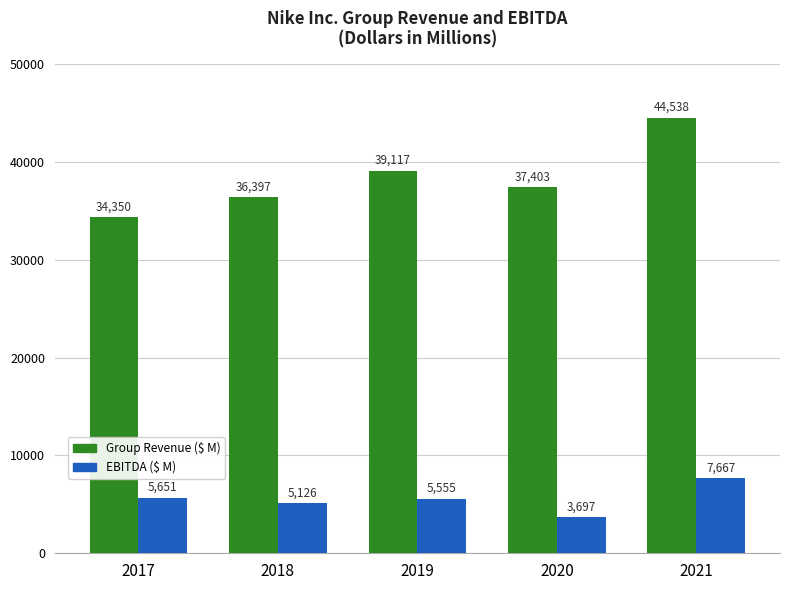

How many groups of bars are there?

5